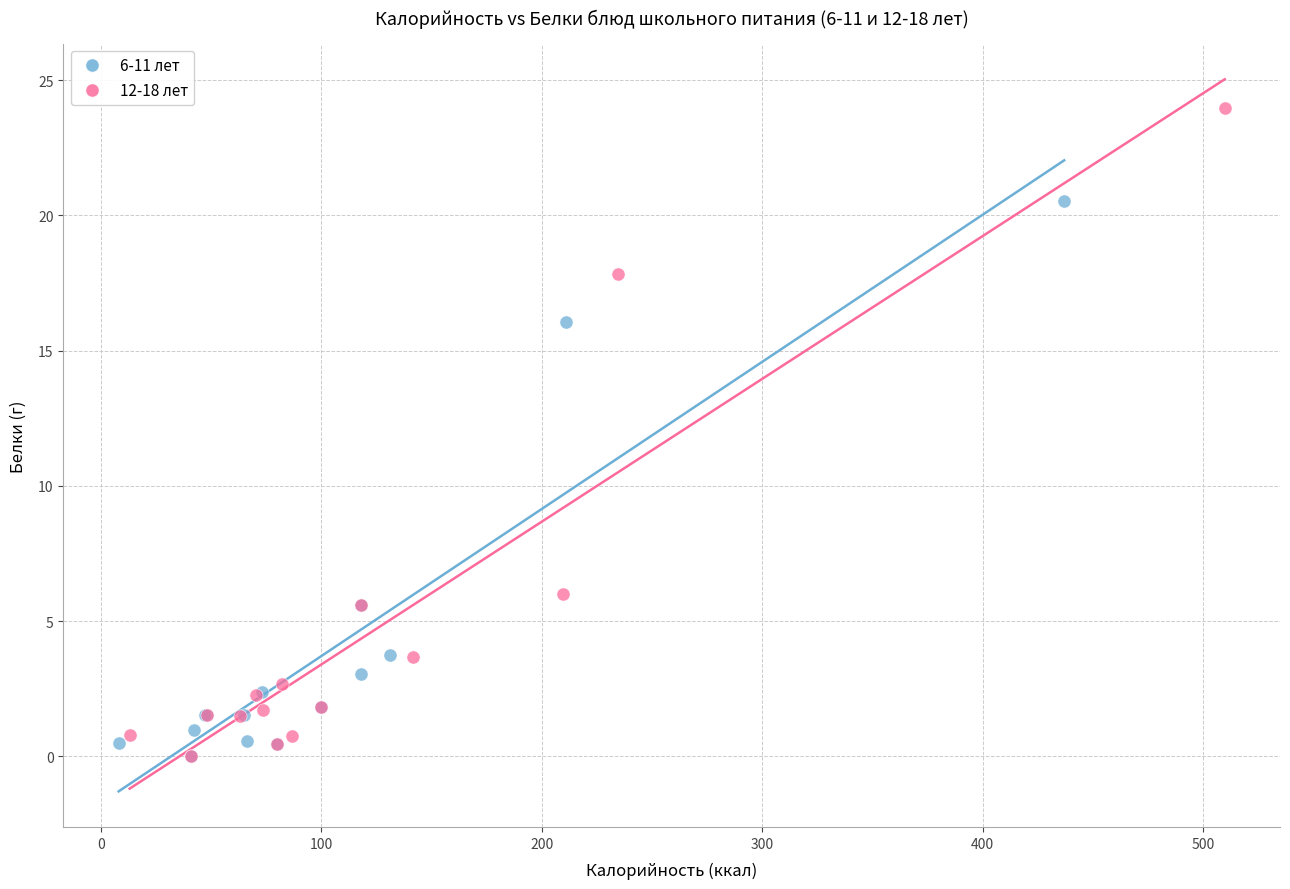

Which series reaches the maximum Y coordinate?

12-18 лет